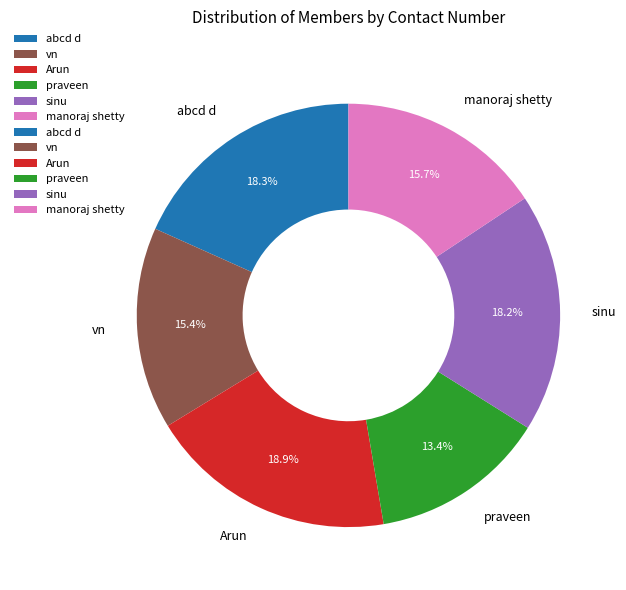

Which slice is the smallest?

praveen